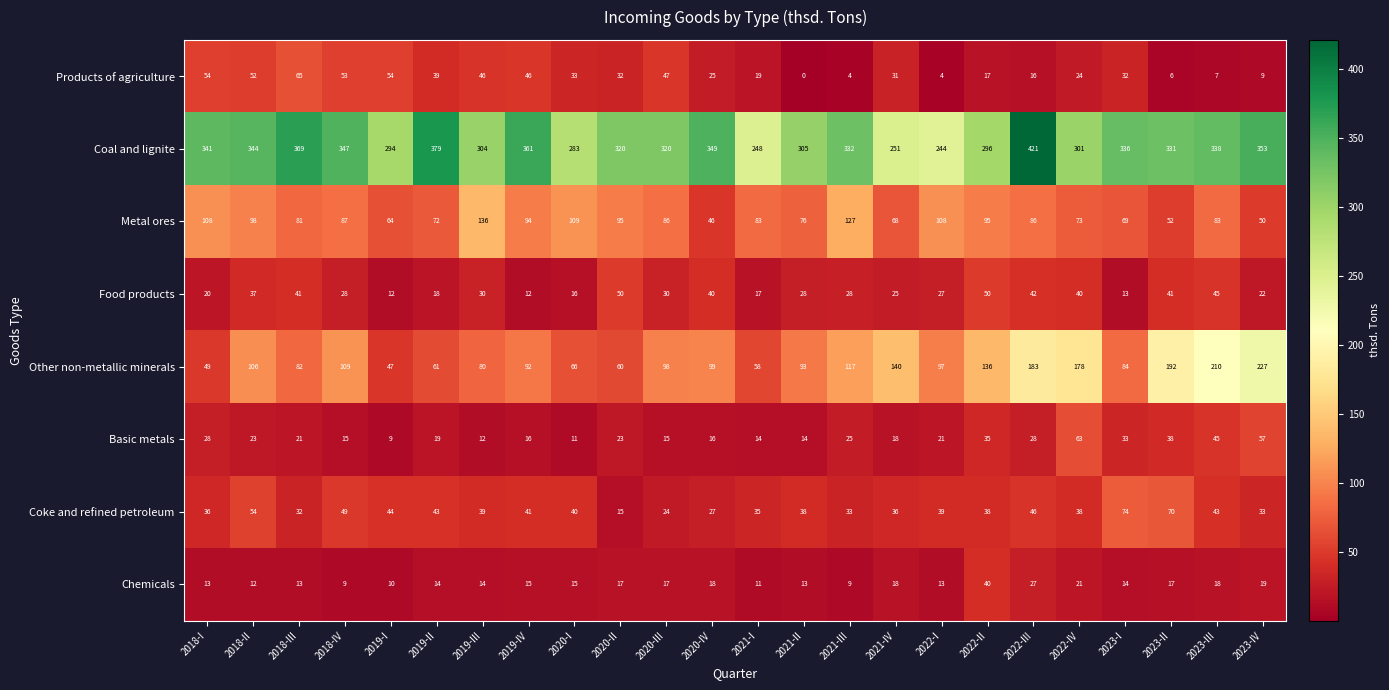

Which category has the highest value across all series?

2022-III